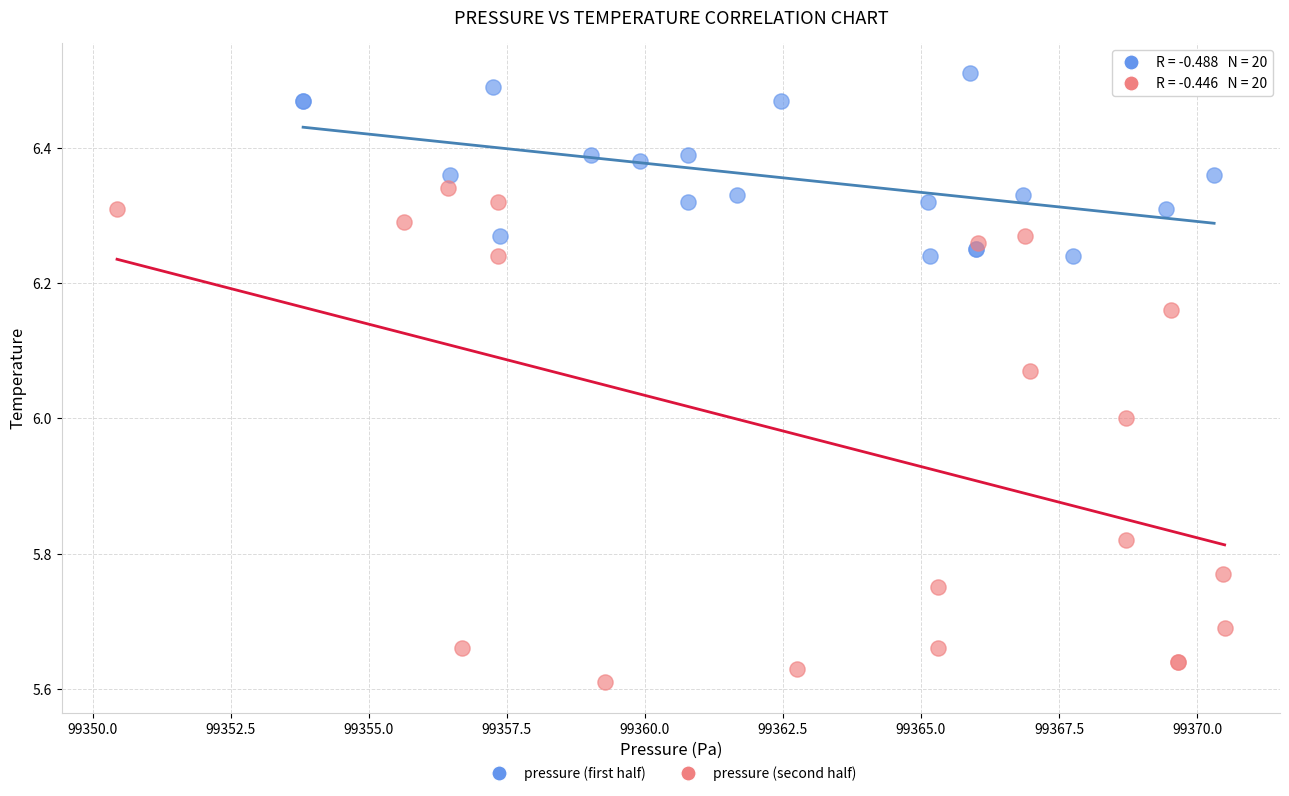

Which series reaches the minimum Y coordinate?

pressure (second half)